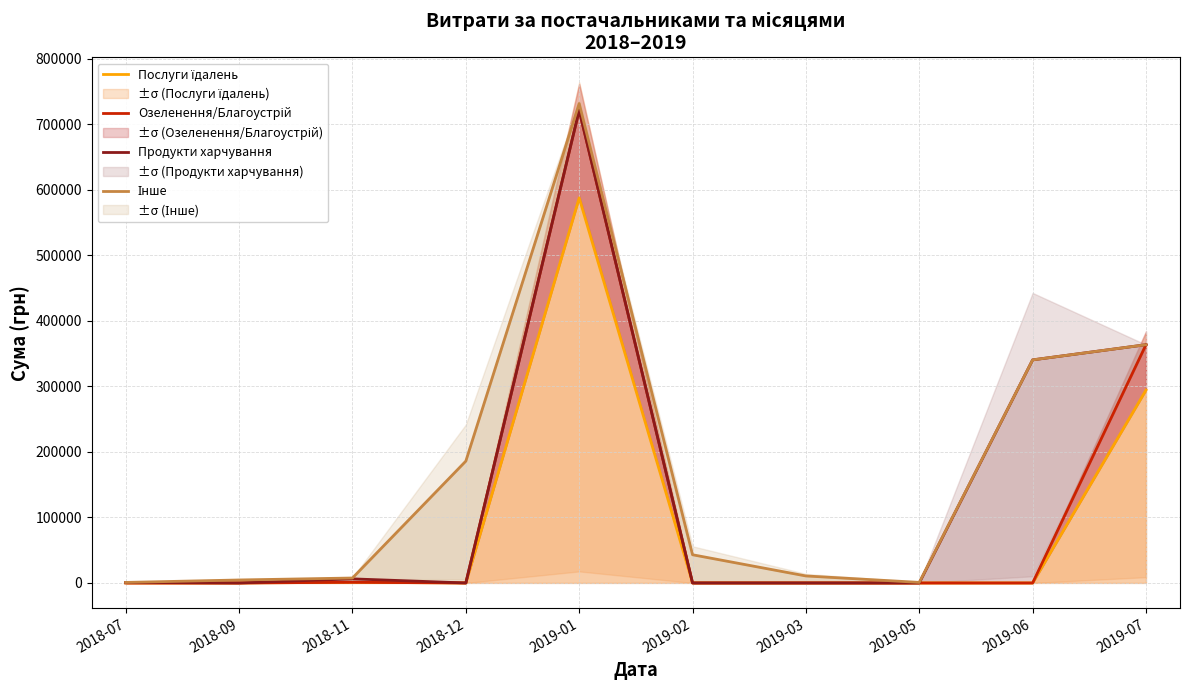

How many lines are shown in the chart?

4